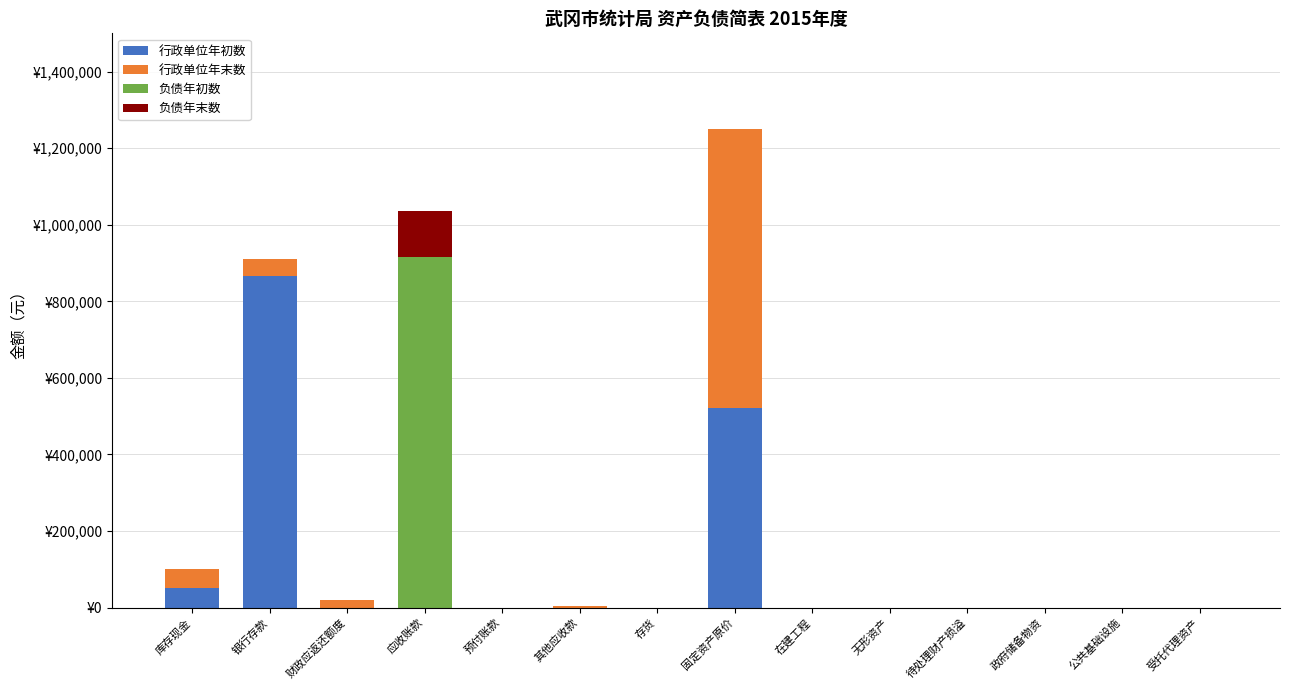

What is the average value of the 行政单位年末数 series?

60699.5